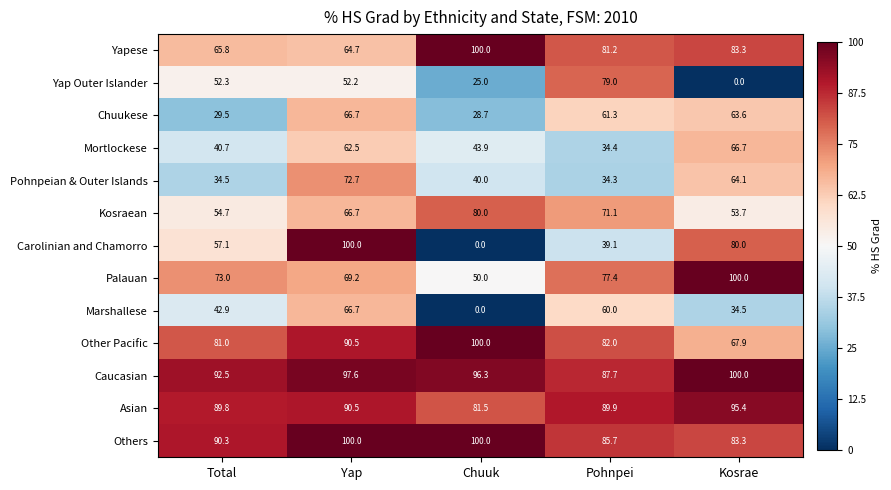

Is it true that Others equals 40.1 at Kosrae?

False